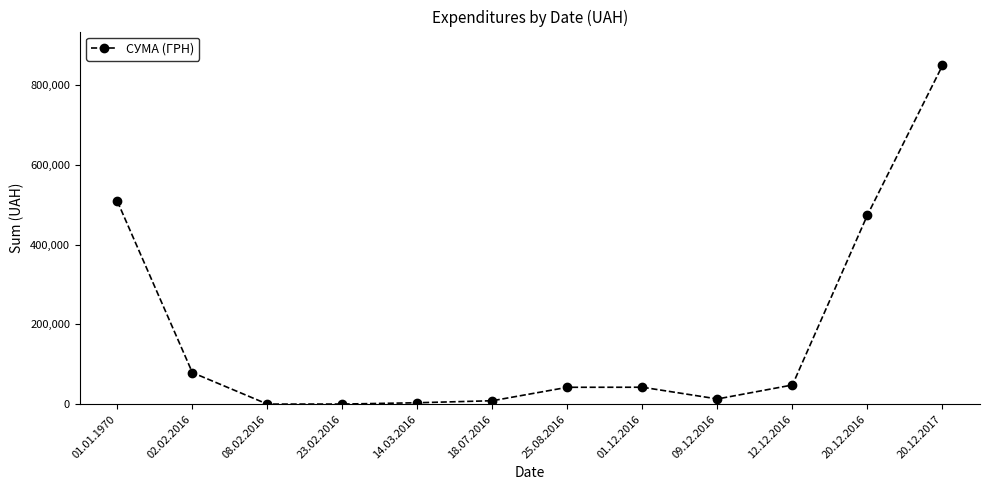

Is it true that the value at 02.02.2016 is 79292.0?

True